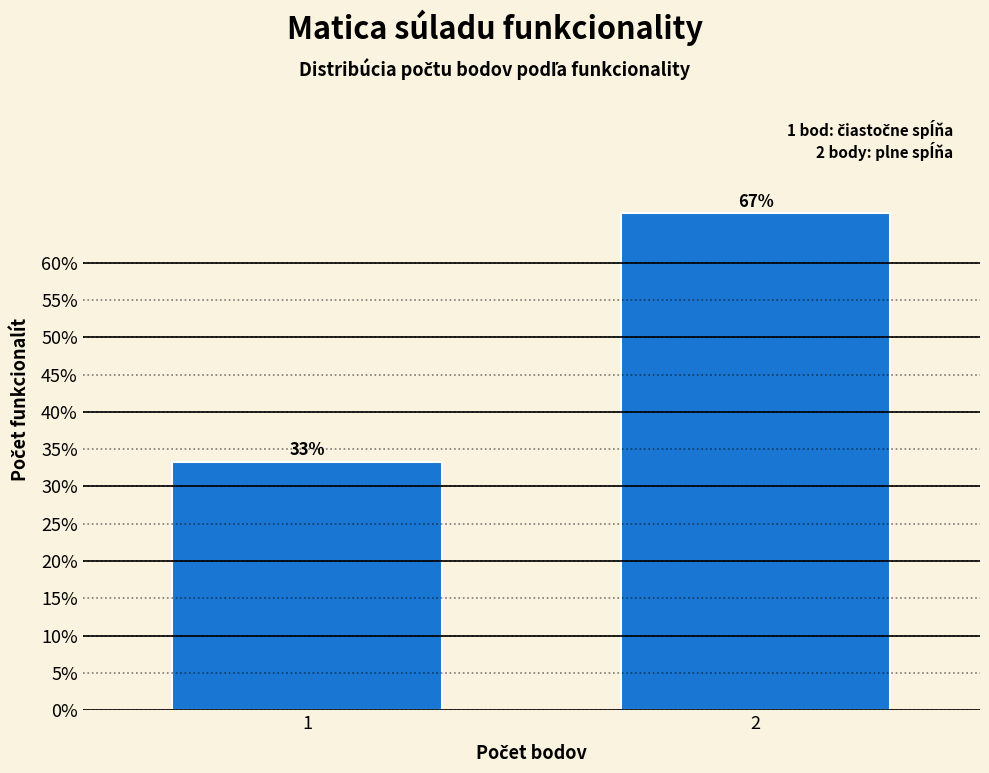

Approximately how many times larger is the value at 2 compared to 1?

2.0